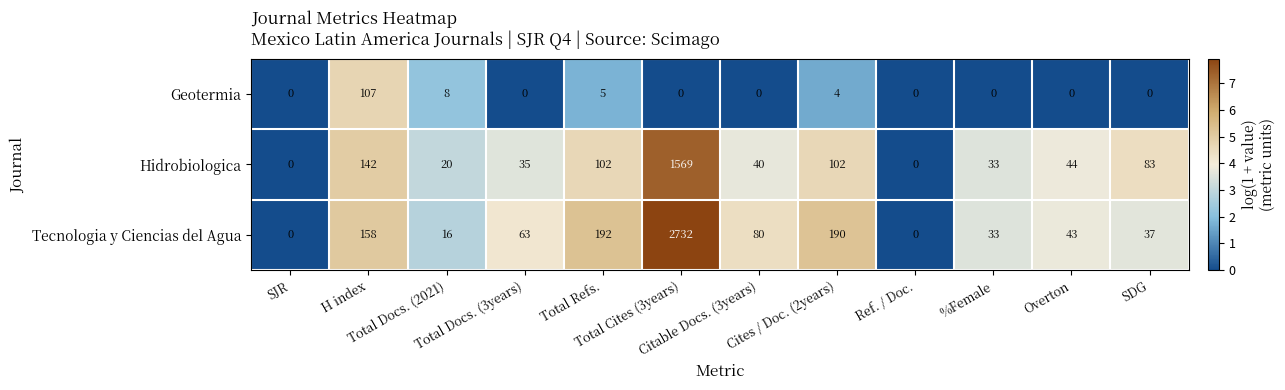

Rank the series by their maximum value, from highest to lowest.

Tecnologia y Ciencias del Agua, Hidrobiologica, Geotermia